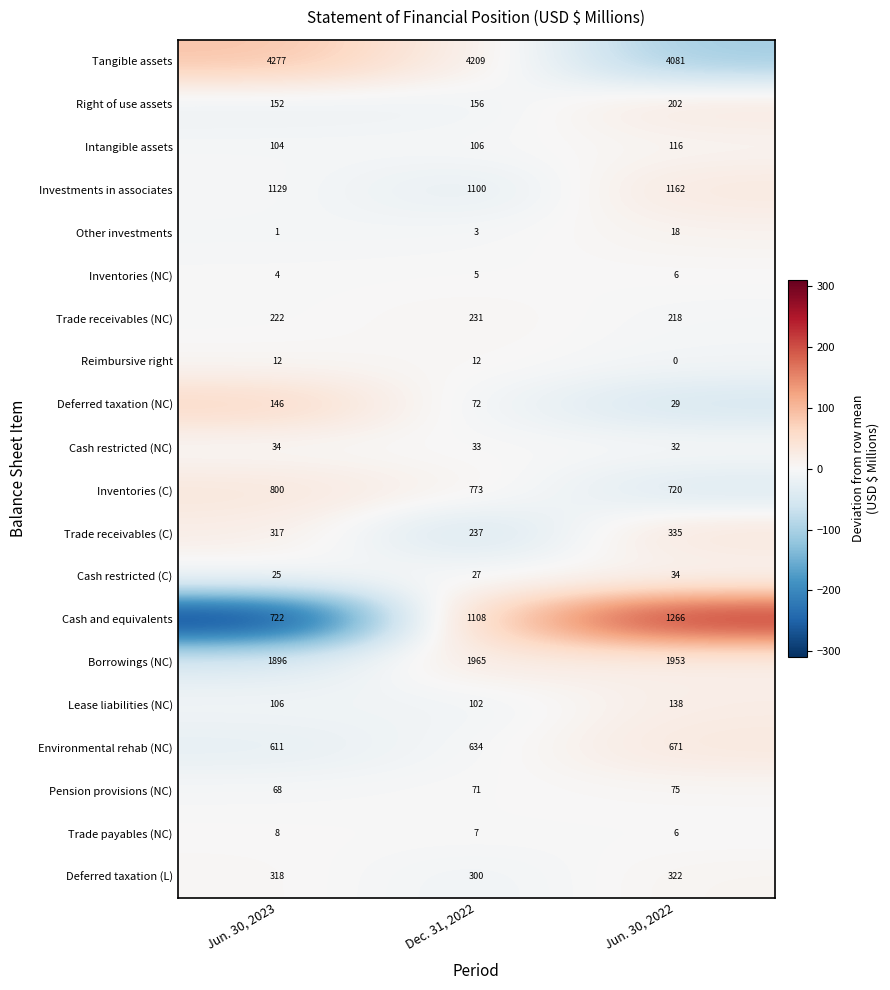

Read the Cash restricted (NC) value at Jun. 30, 2022.

32